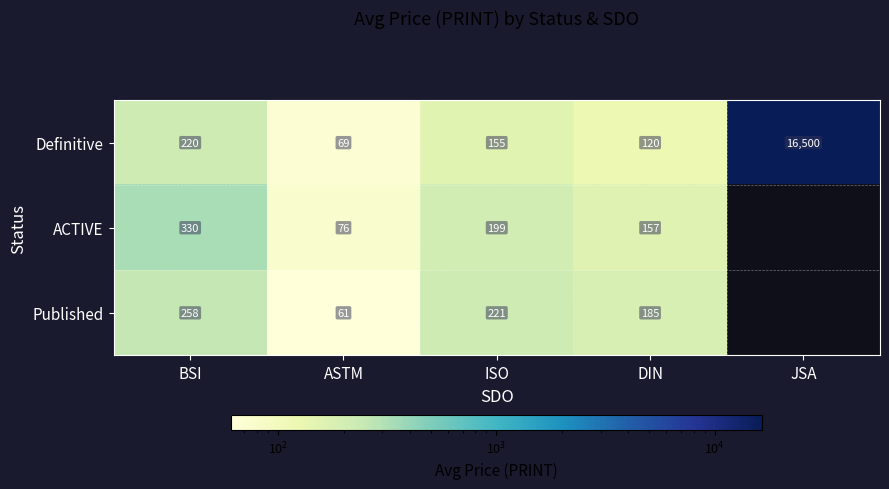

What is the difference between the second highest and minimum values in the Definitive series?

151